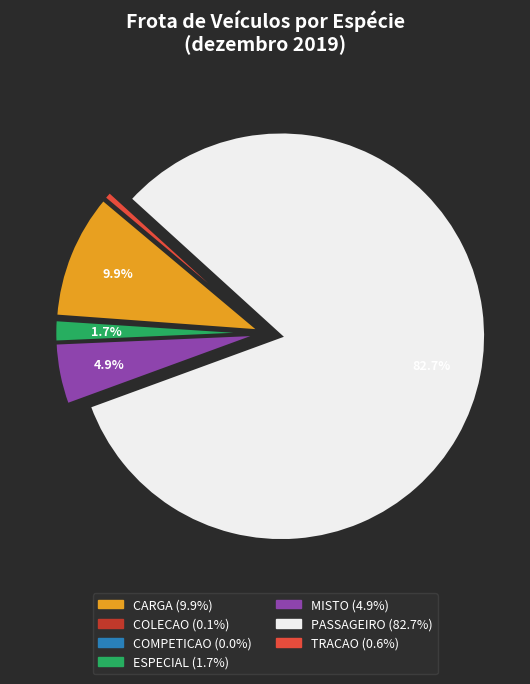

What is the largest slice in the pie chart?

PASSAGEIRO